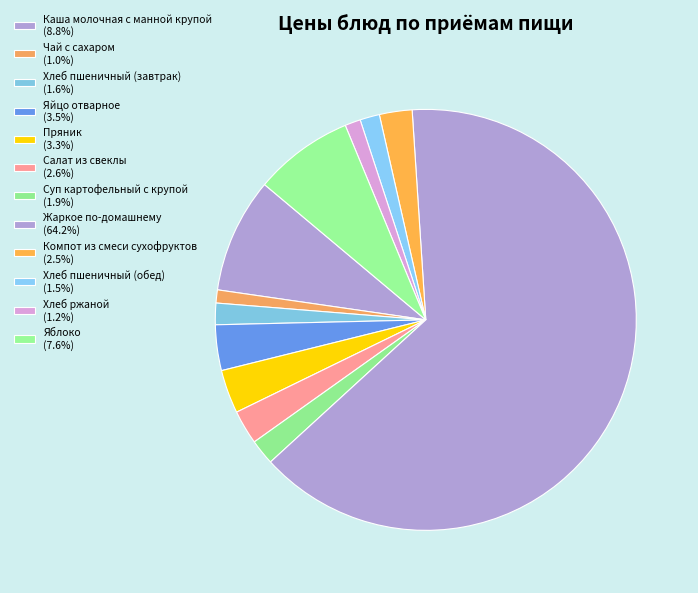

To the nearest percent, what is the average slice percentage?

8%